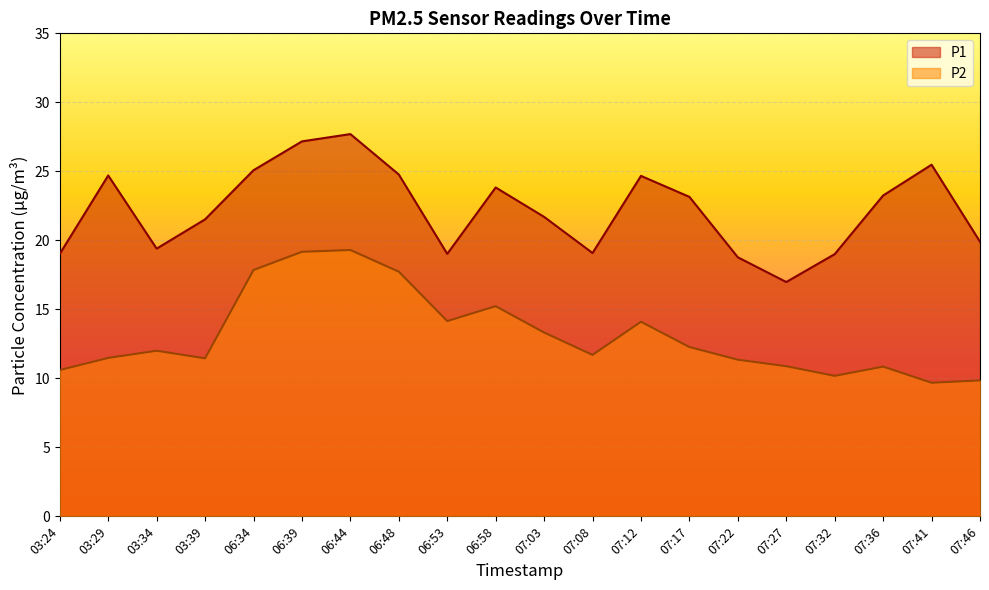

Where is P2 nearest to the value 14?

07:12